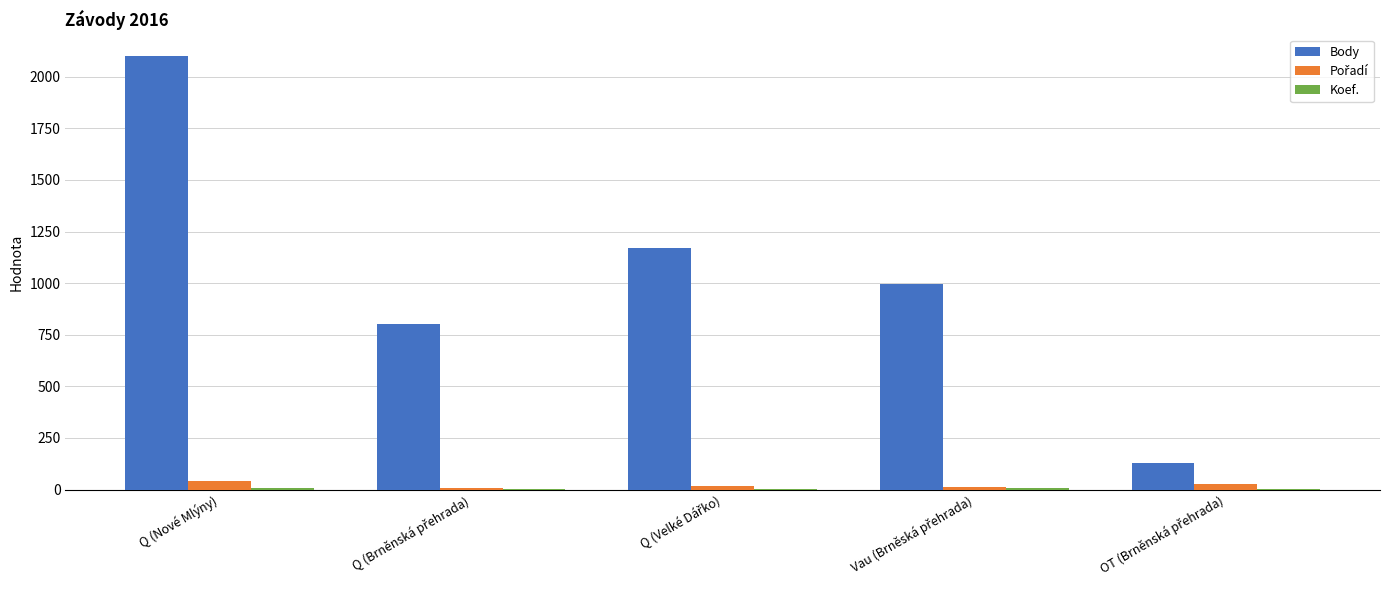

How many groups of bars are there?

5